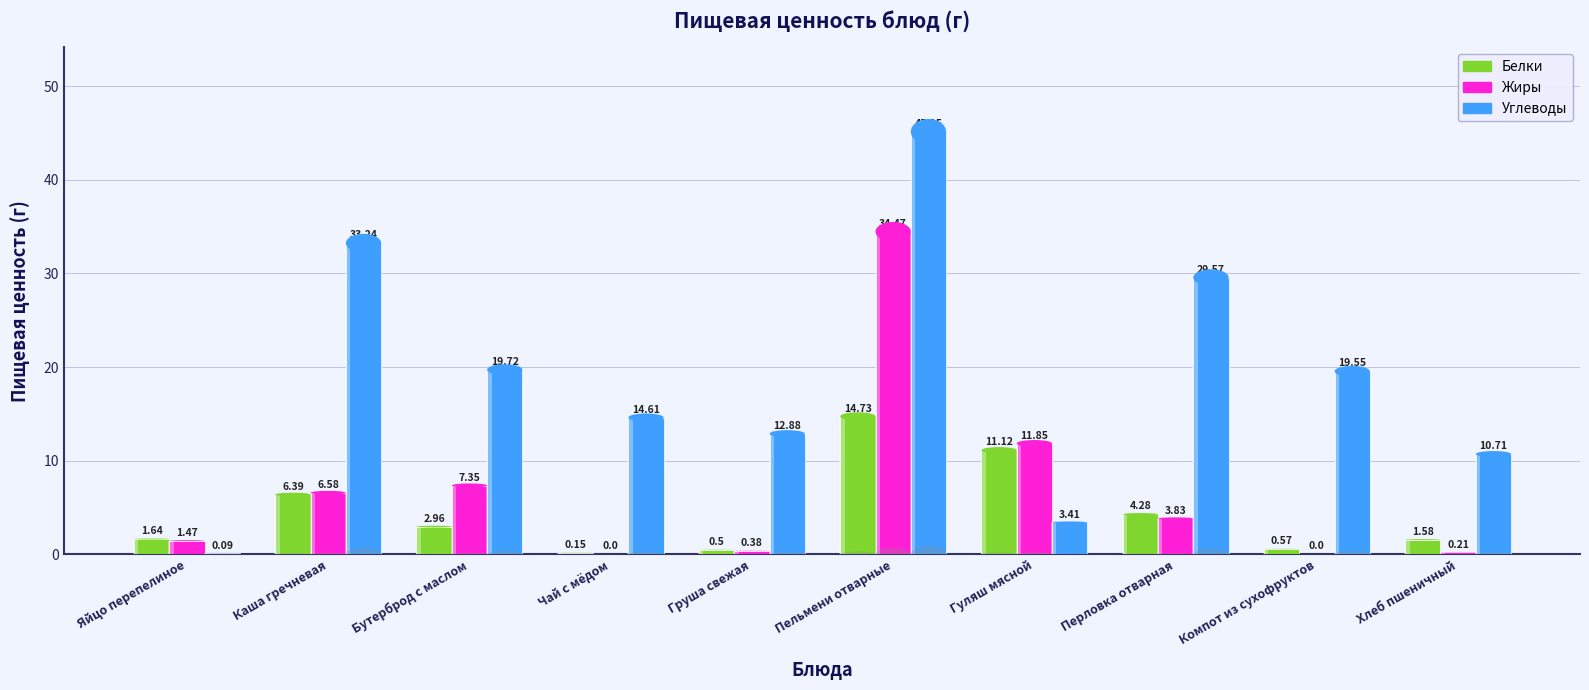

What is the difference between the Углеводы values at Компот из сухофруктов and Каша гречневая?

13.7